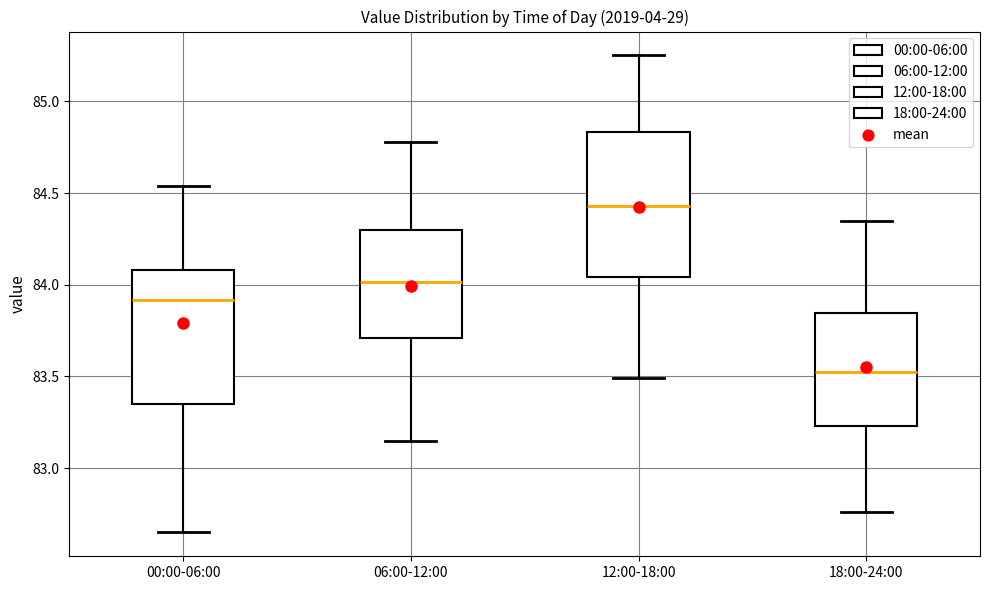

Reading left to right, transcribe this box plot: for each box, give where its median line is, the range the box spans, and where its two whiskers end, as read against the y-axis. The values are not printed on the chart, so give them approximately, as read against the axis.

00:00-06:00: median 83.90, box 83.35 to 84.10, whiskers 82.65 to 84.55
06:00-12:00: median 84.00, box 83.70 to 84.30, whiskers 83.15 to 84.80
12:00-18:00: median 84.45, box 84.05 to 84.85, whiskers 83.50 to 85.25
18:00-24:00: median 83.55, box 83.25 to 83.85, whiskers 82.75 to 84.35